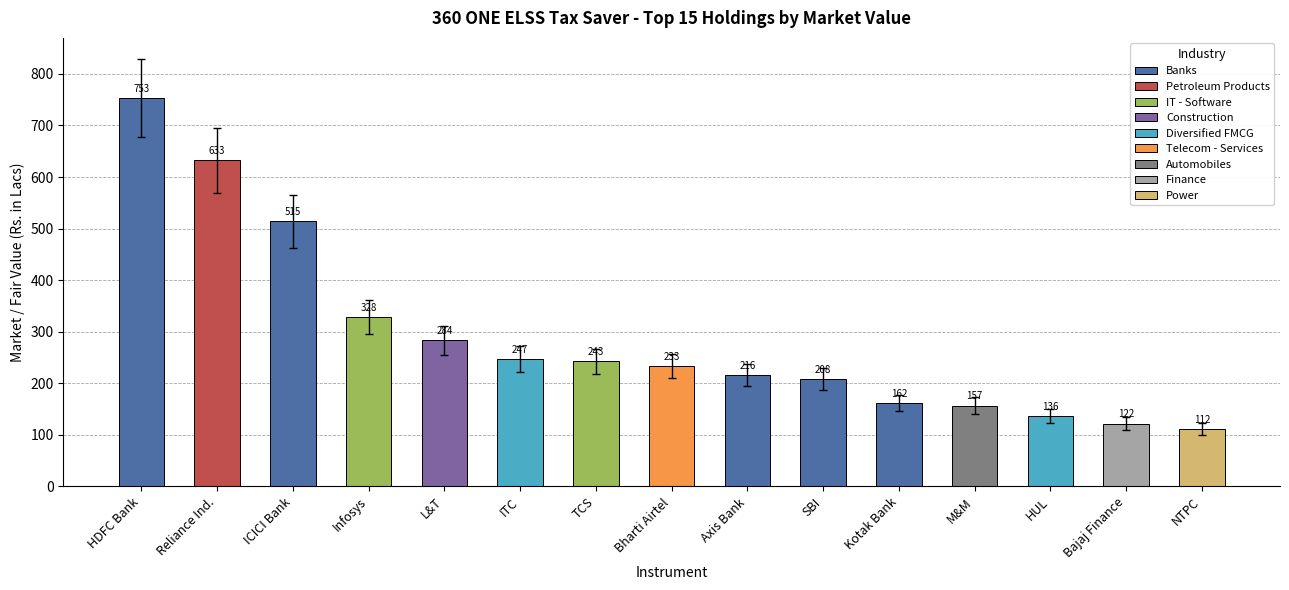

Count the number of data series in this chart.

1